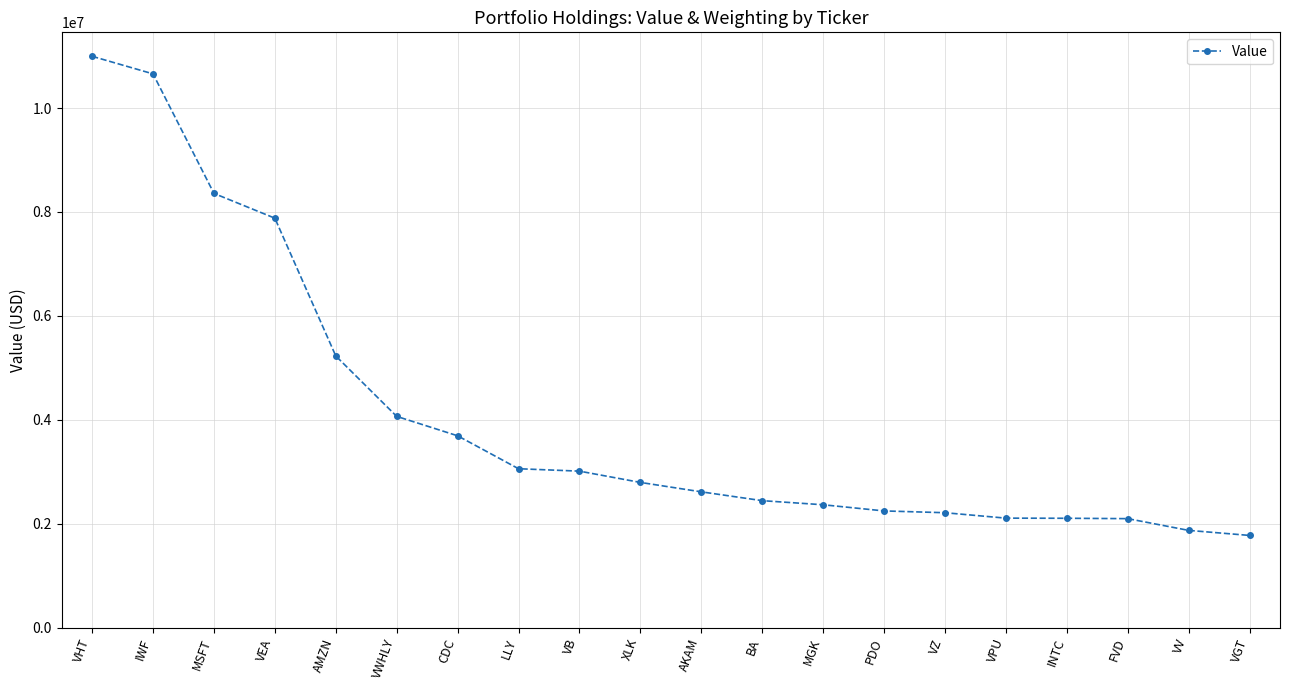

What is the average value?

4078225